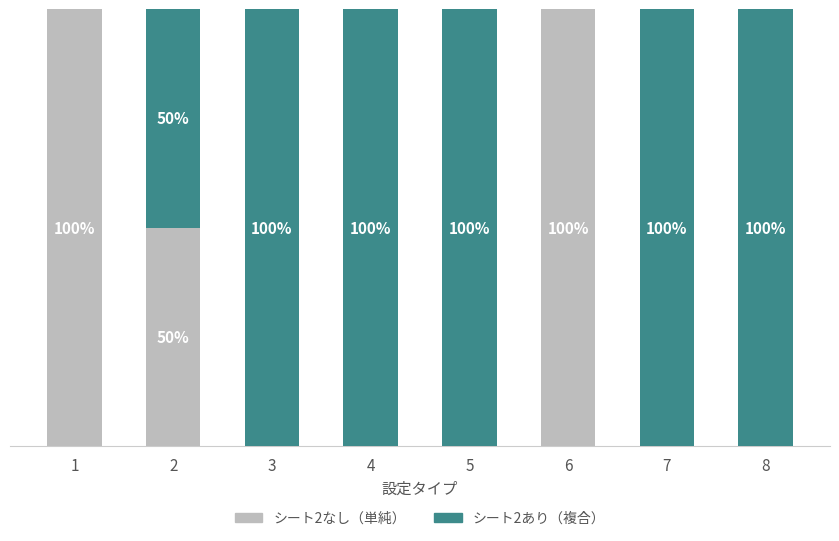

Are the bars grouped side by side (vs. stacked)?

No